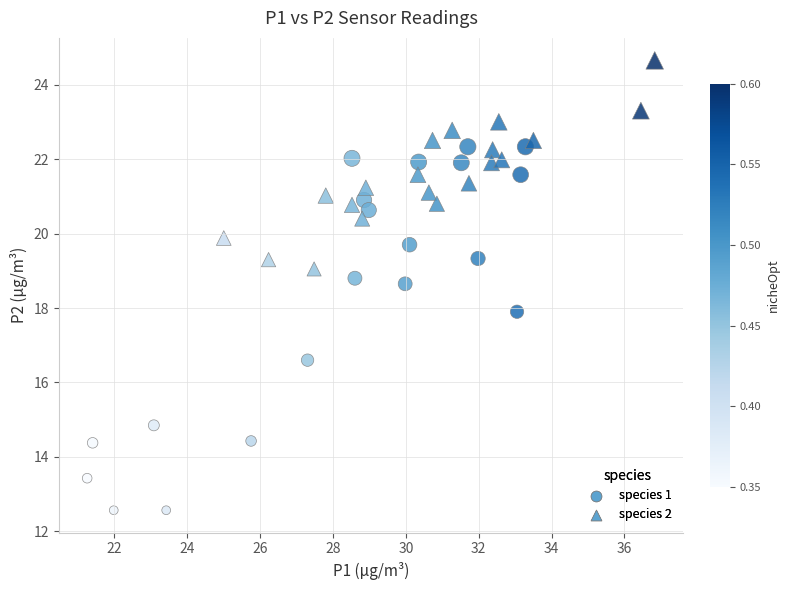

Which series contains the lowest Y value?

species 1